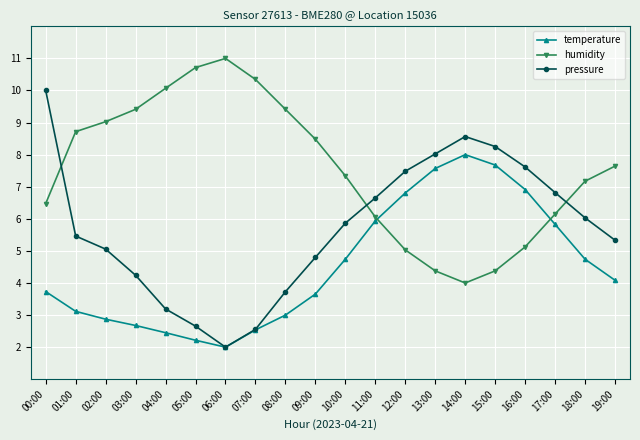

Is it true that pressure equals 2.7 at 19:00?

False